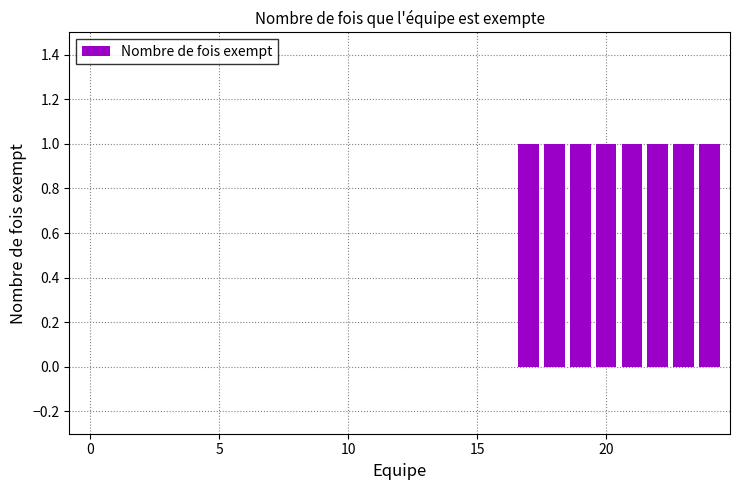

What is the sum of all values?

8